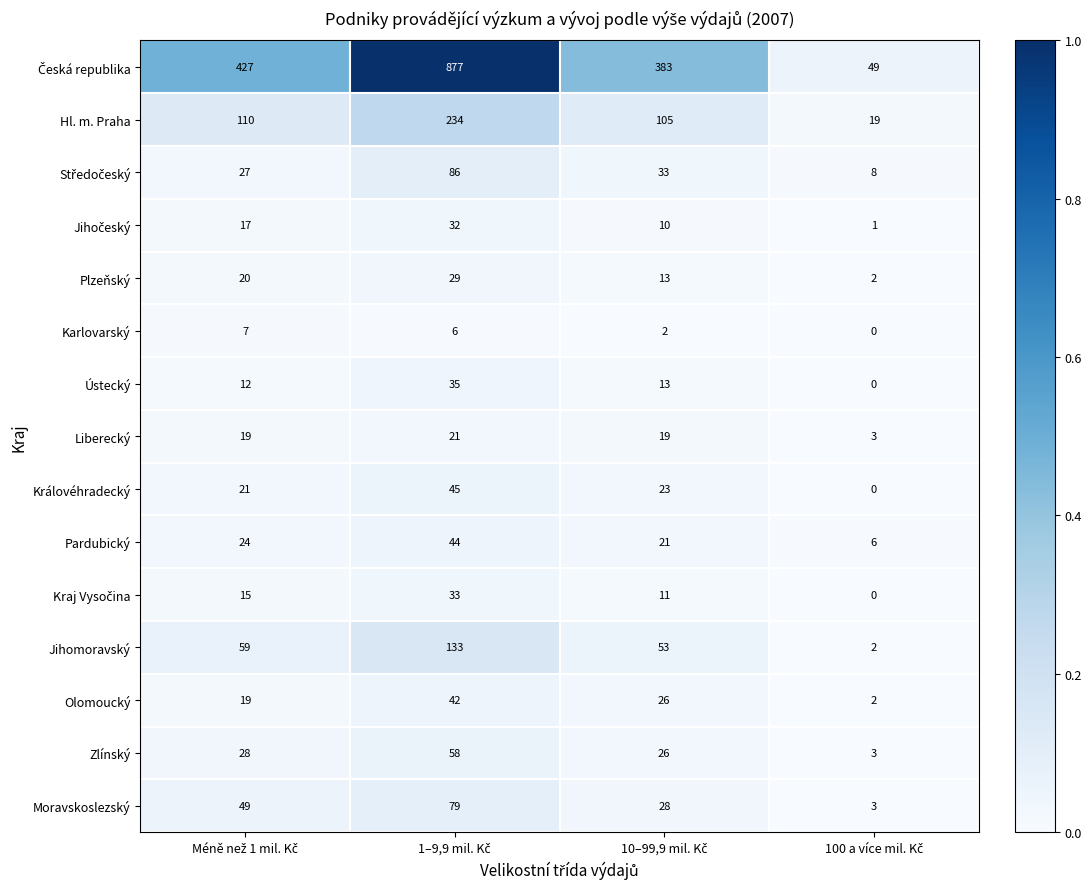

What is the average value of the Ústecký series?

15